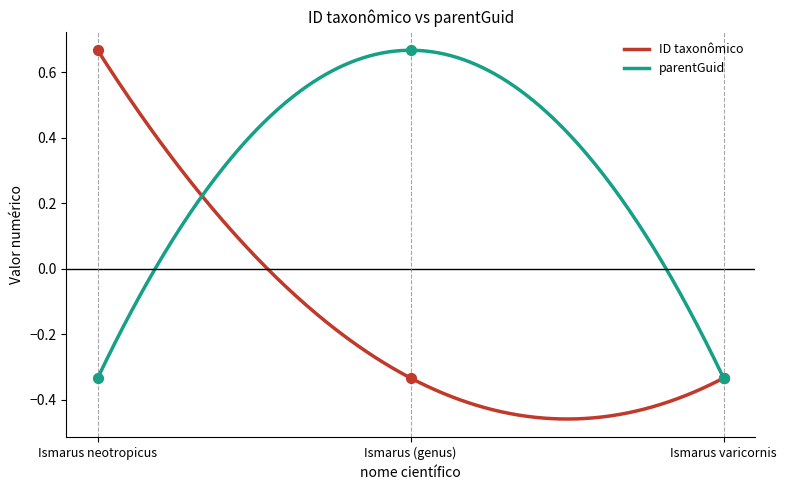

What are all the series names shown in the legend?

ID taxonômico, parentGuid